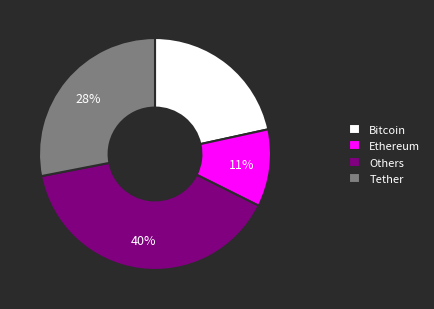

True or false: Tether accounts for 34% of the total.

False